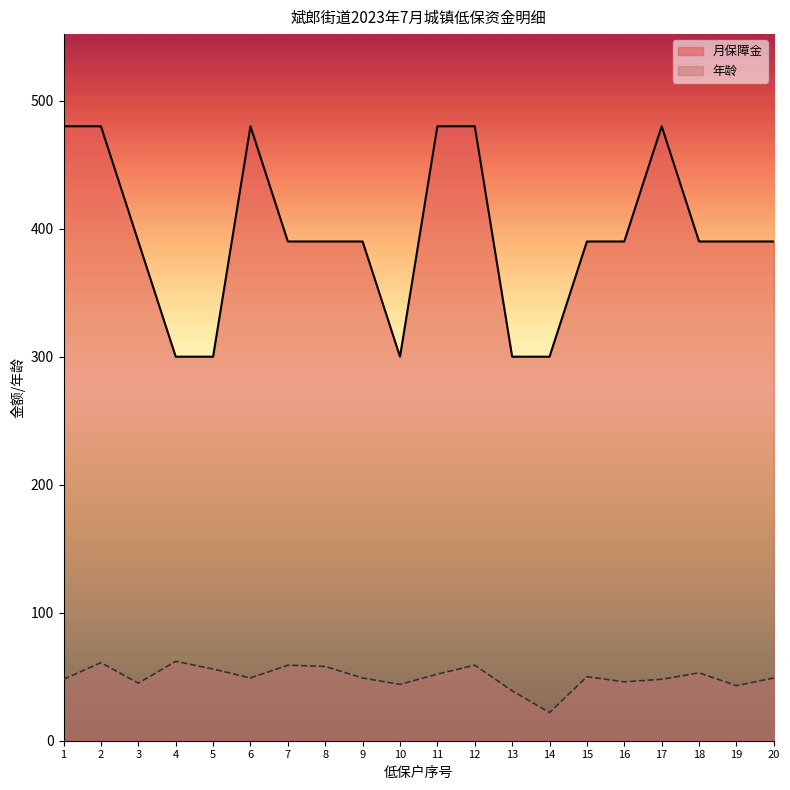

What is the difference between the maximum and minimum values in the 月保障金 series?

180